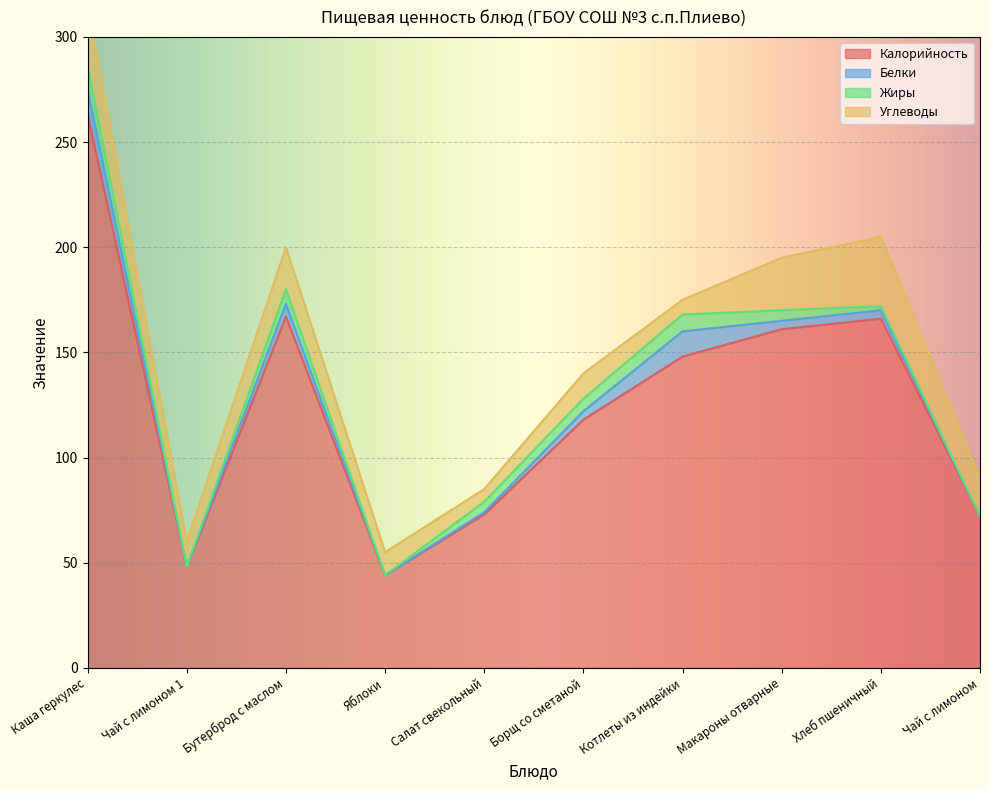

True or false: Углеводы and Калорийность cross at least once.

False